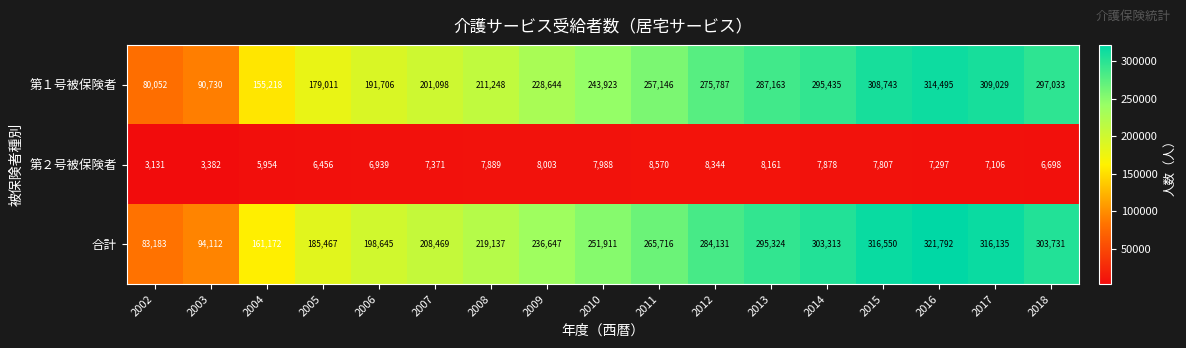

The value of 第１号被保険者 at 2013 is 460571. True or false?

False